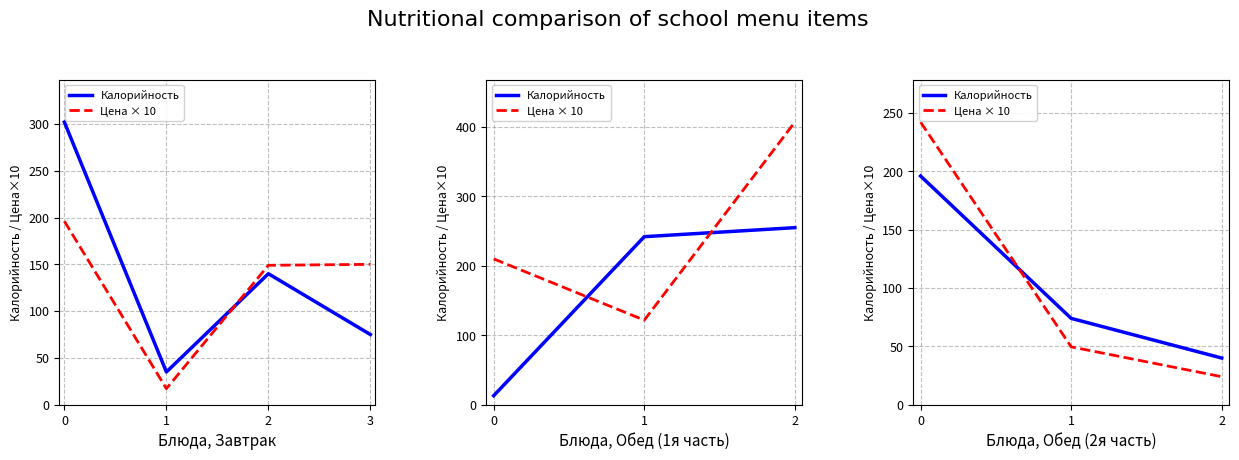

How many series are shown in this chart?

2